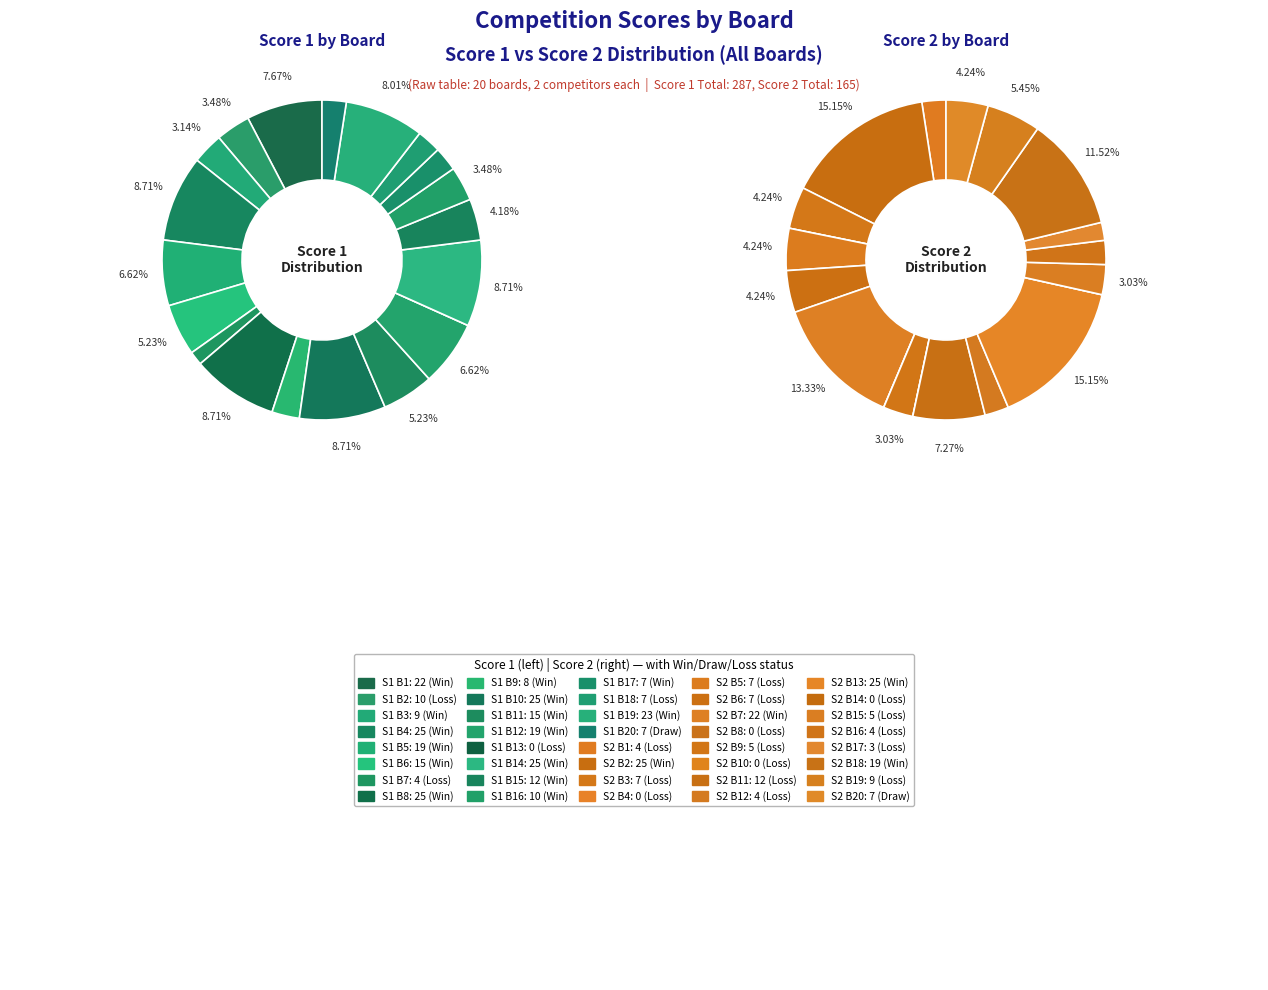

Between Board 3 and Board 7, which series saw the biggest shift?

Score 2